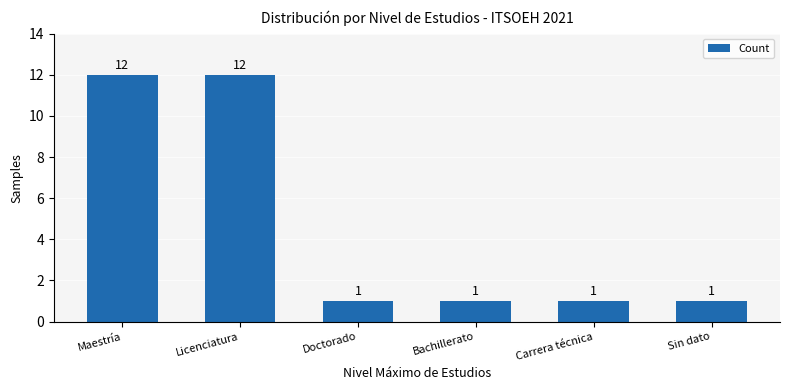

What is the difference between the second highest and second lowest values?

11